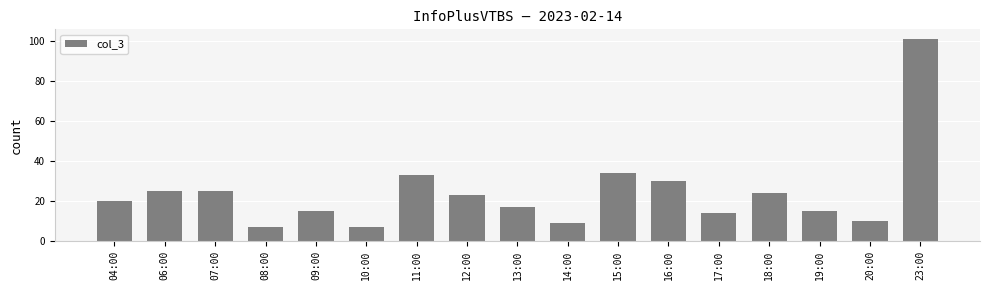

The chart shows a value of 17 at 07:00. True or false?

False